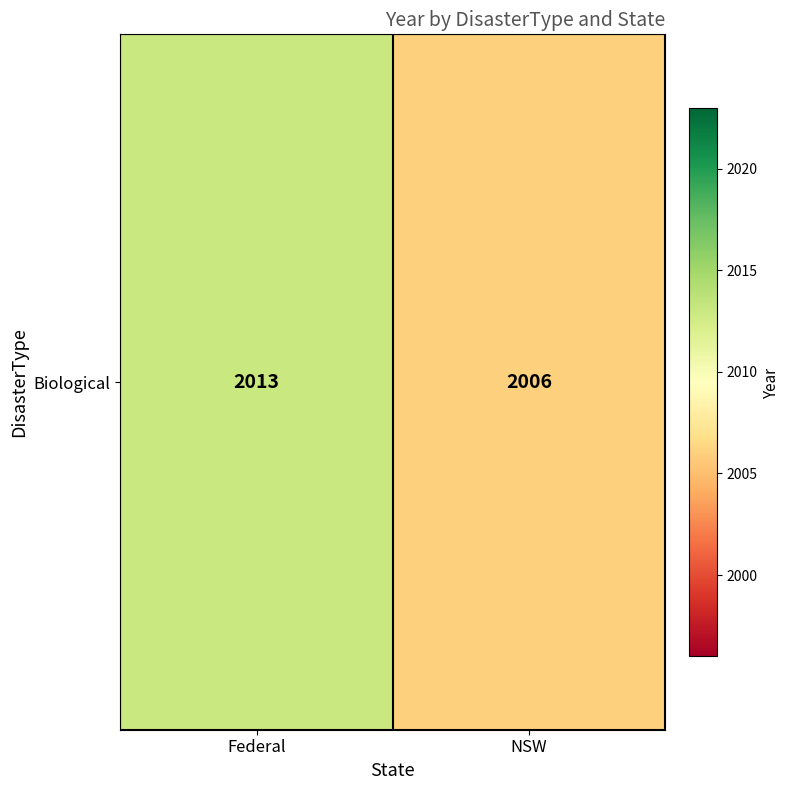

What is the sum of the values at NSW and Federal?

4019